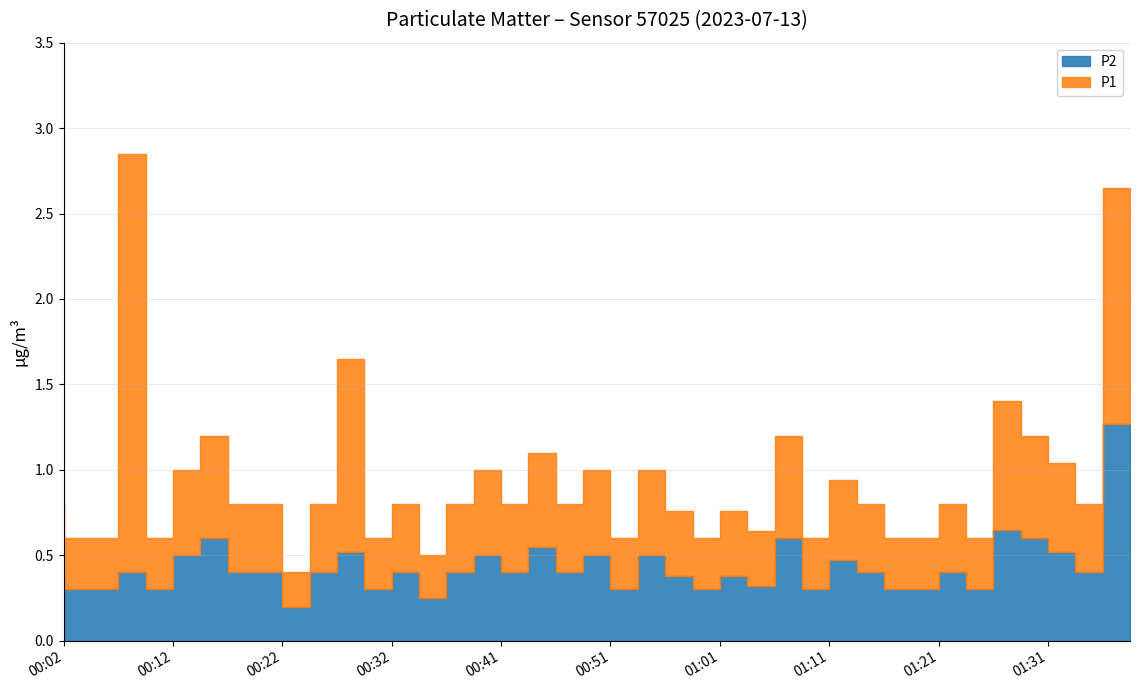

Which has a higher value, 00:09 or 00:46?

00:09